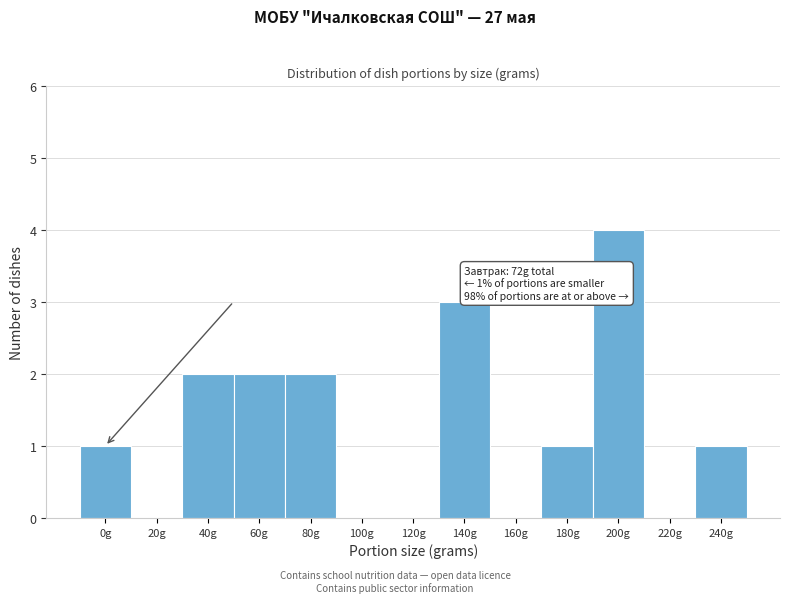

Reading left to right, list all the values displayed in this chart.

0g=1	20g=0	40g=2	60g=2	80g=2	100g=0	120g=0	140g=3	160g=0	180g=1	200g=4	220g=0	240g=1